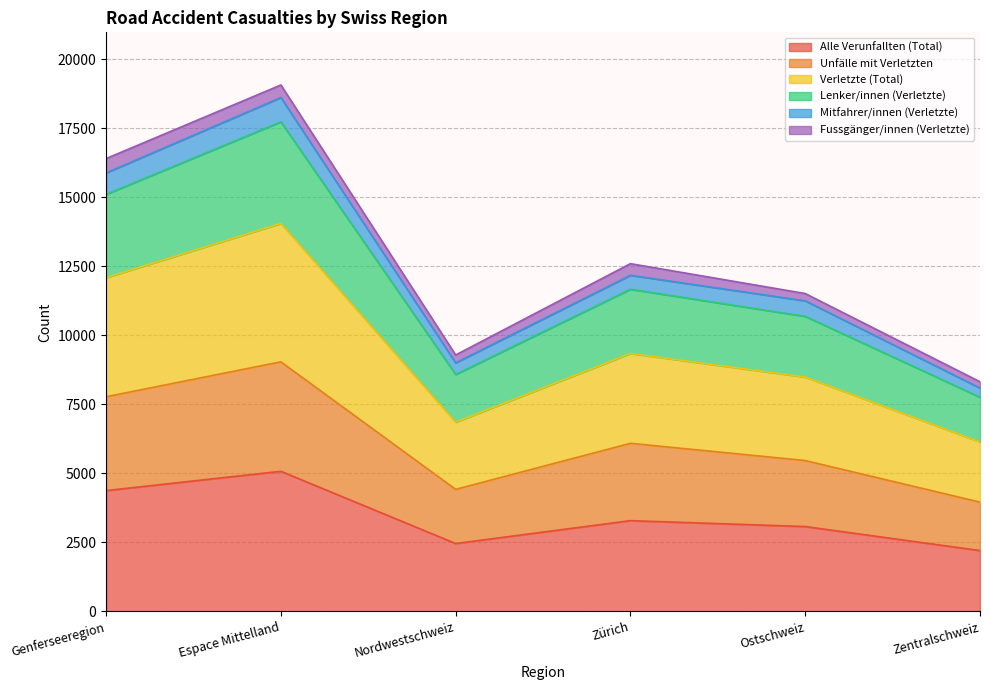

What is the maximum value shown in the chart?

19075